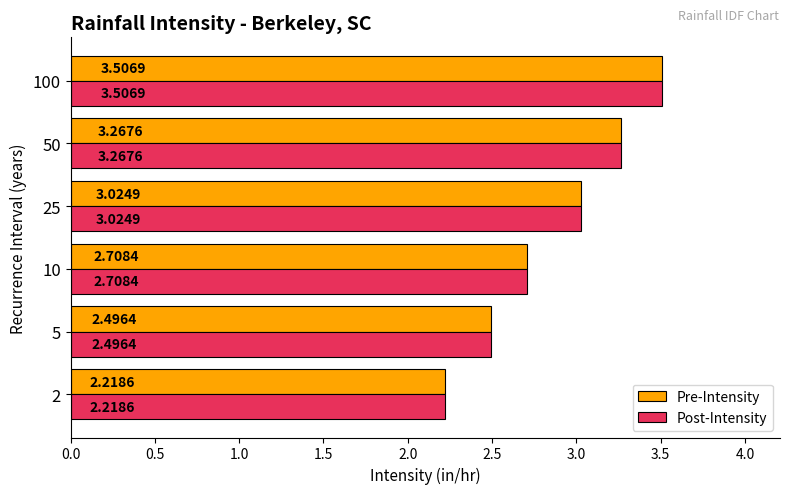

At how many categories does at least one series exceed 2?

6